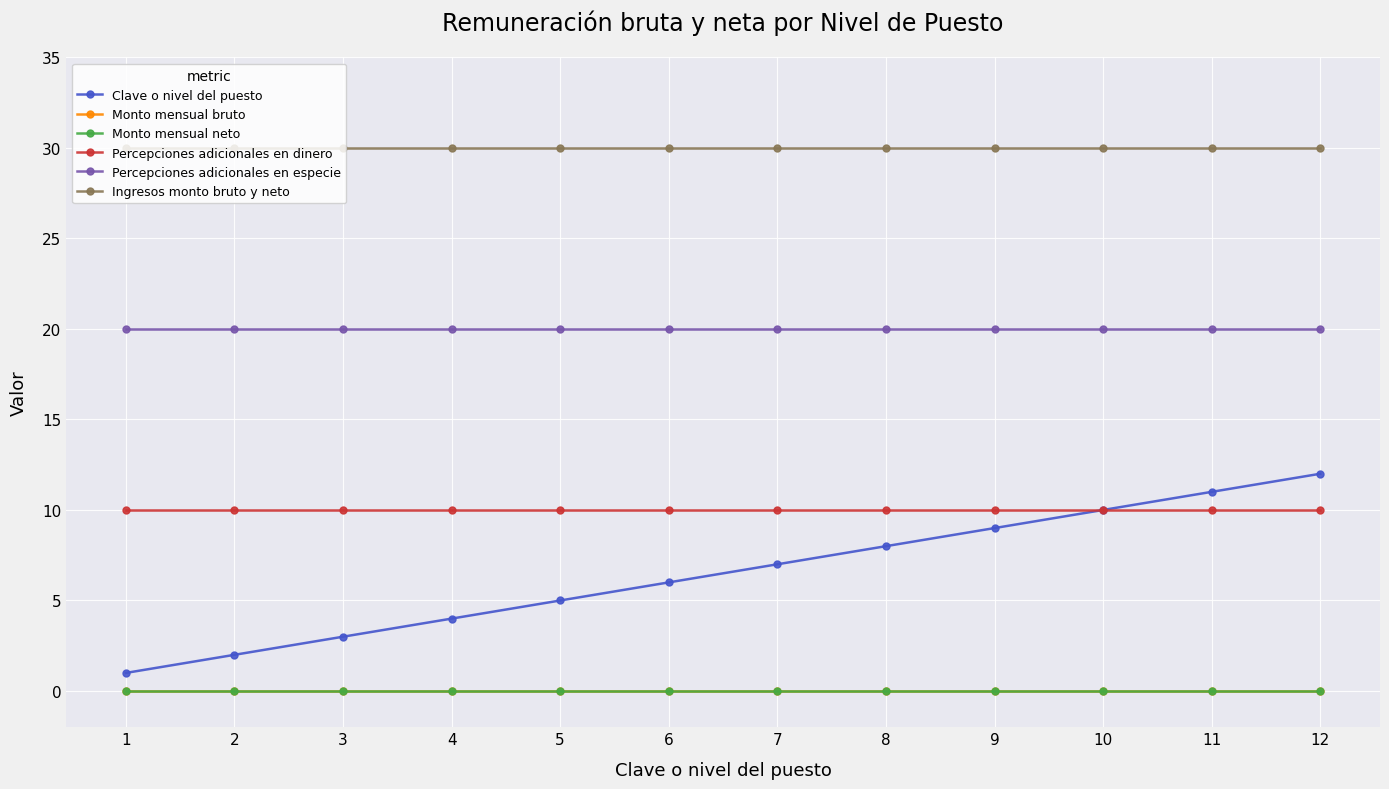

How many distinct data groups are displayed?

6